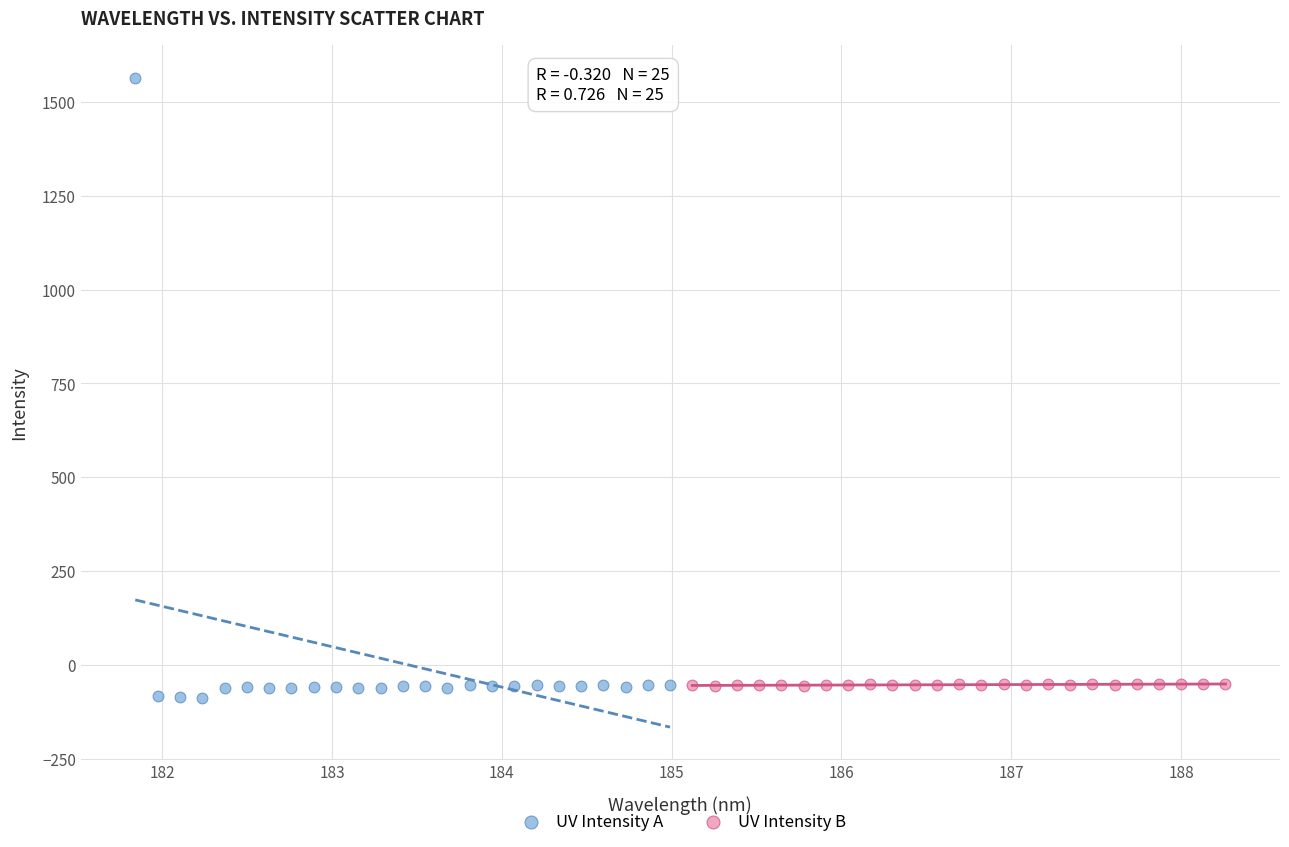

Which series reaches the minimum Y coordinate?

UV Intensity A